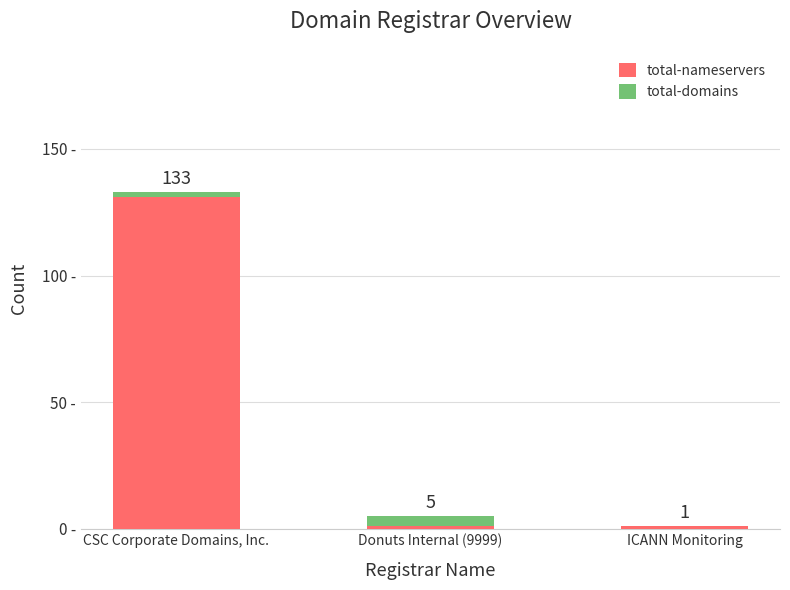

What position from the left is Donuts Internal (9999)?

2